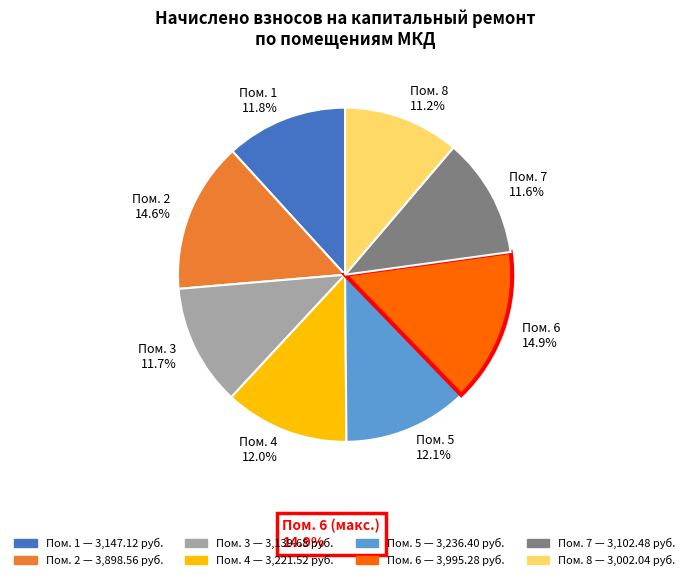

Approximately how many times larger is the value at Пом. 4 12.0% compared to Пом. 5 12.1%?

1.0